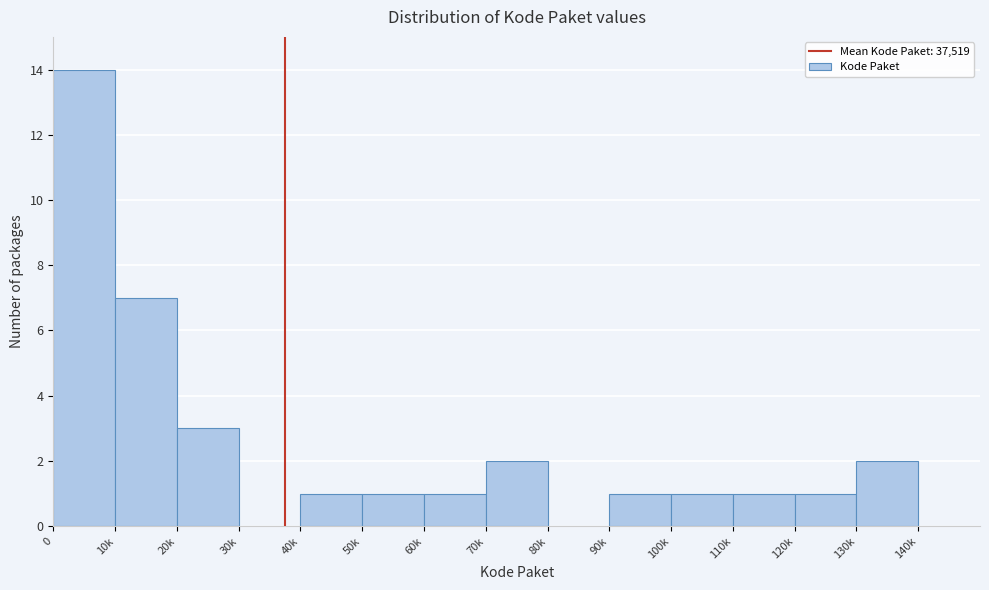

Reading left to right, transcribe all the data shown in this chart.

0=14	10k=7	20k=3	30k=0	40k=1	50k=1	60k=1	70k=2	80k=0	90k=1	100k=1	110k=1	120k=1	130k=2	140k=0